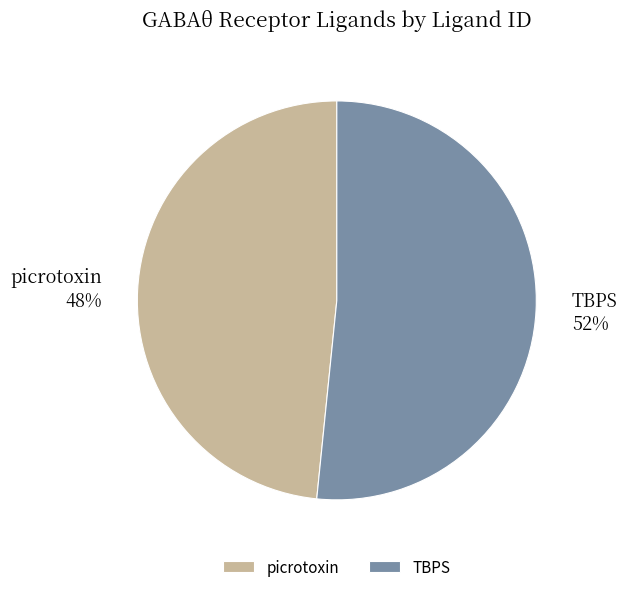

Combined, do TBPS and picrotoxin account for over 50%?

Yes